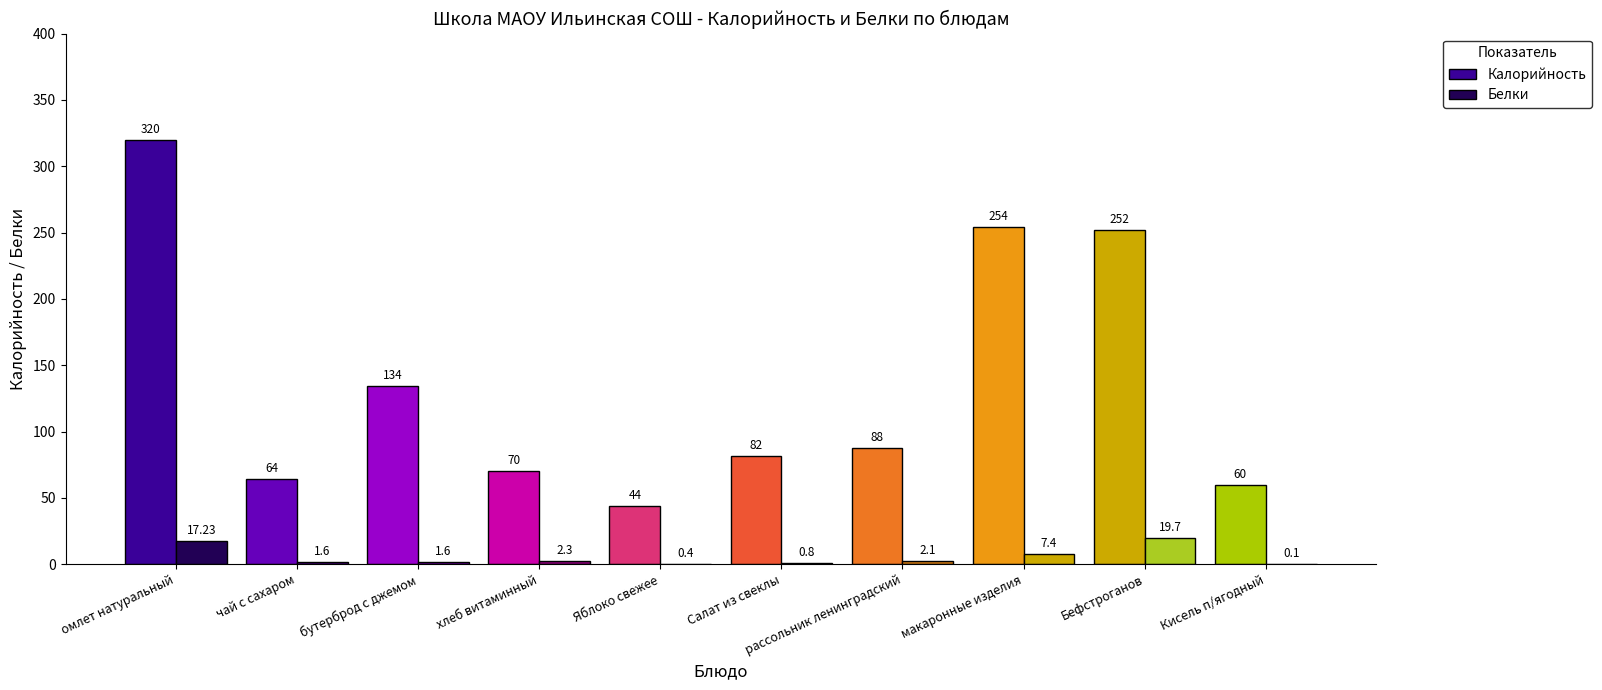

Count the number of data series in this chart.

2